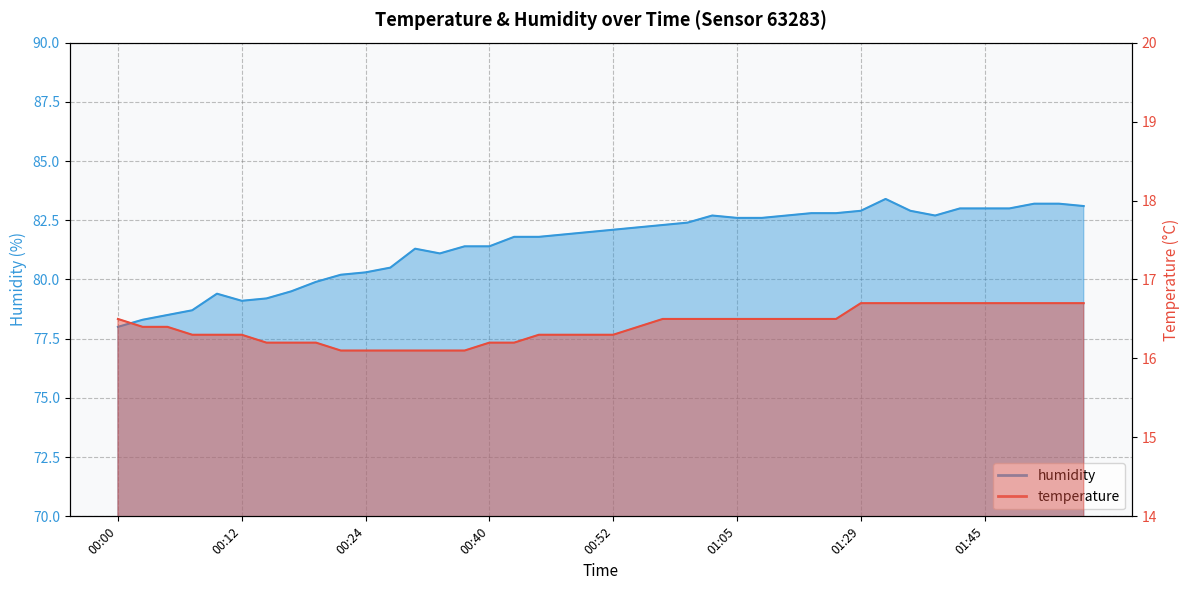

True or false: humidity and temperature cross at least once.

False